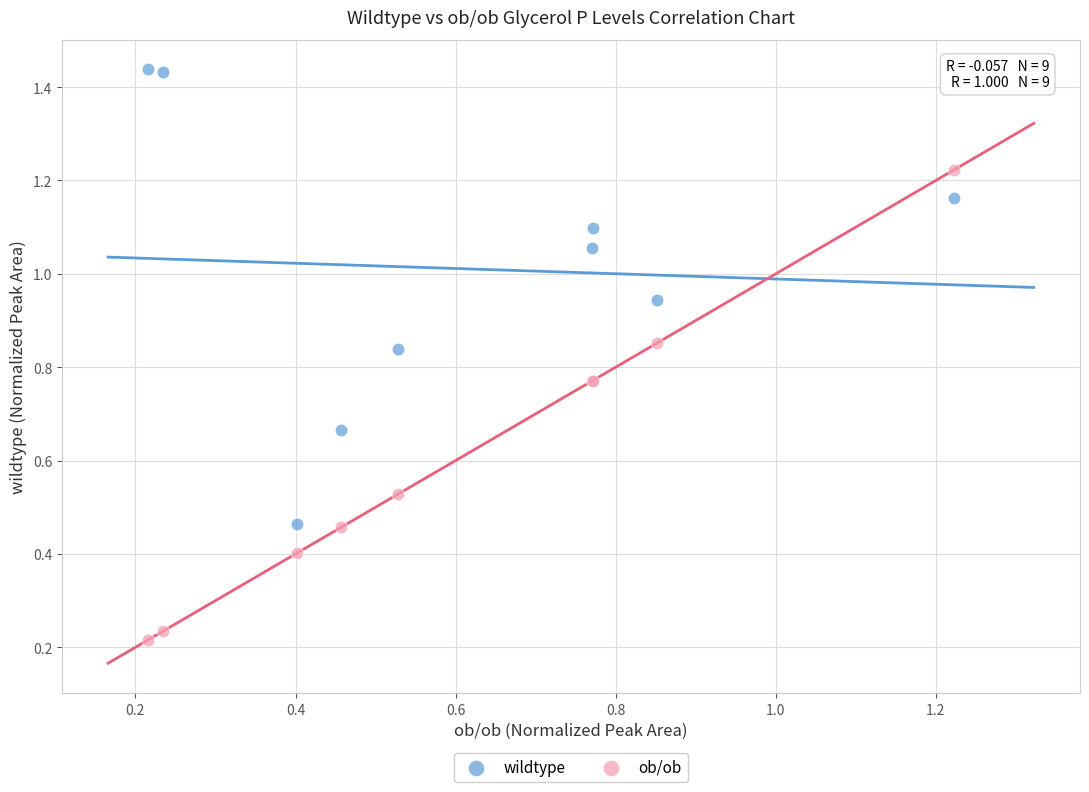

Which series reaches the minimum Y coordinate?

ob/ob